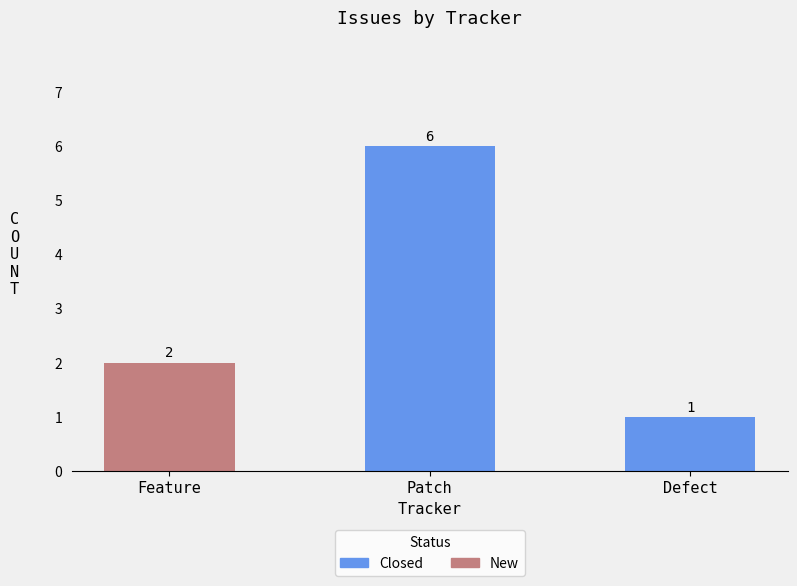

True or false: Closed has a value of 2 at Defect.

False